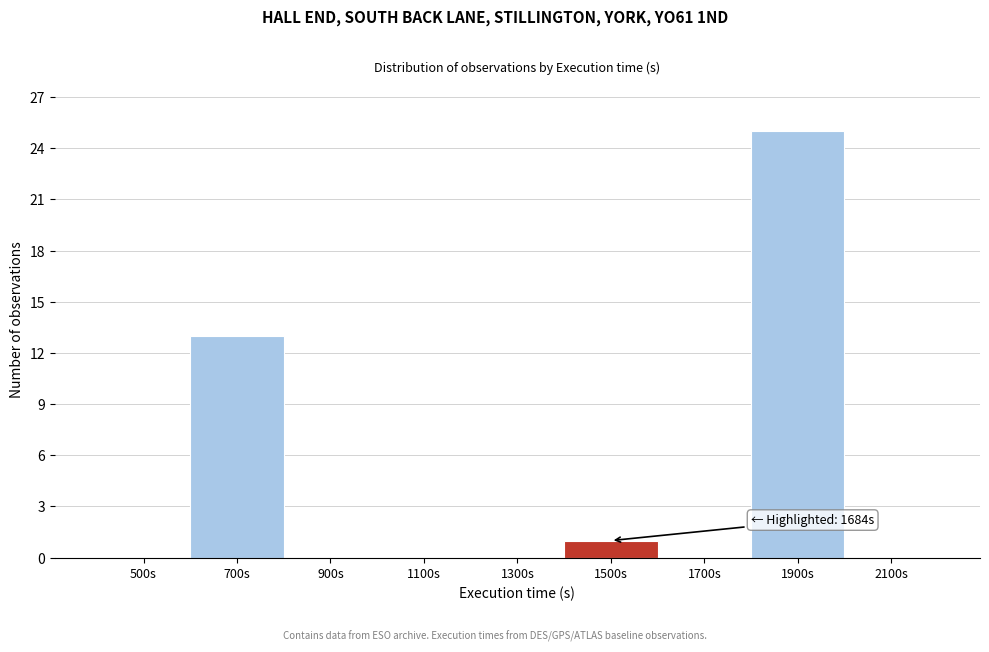

Reading left to right, extract all data points from this chart.

500s=0	700s=13	900s=0	1100s=0	1300s=0	1500s=1	1700s=0	1900s=25	2100s=0